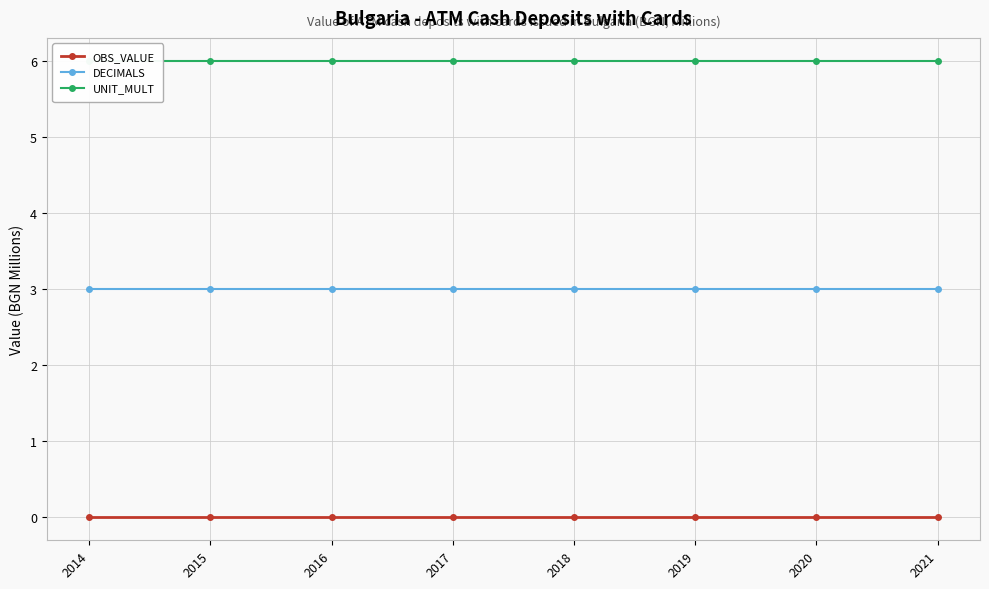

Reading right to left, extract all data points from this chart.

OBS_VALUE: 2021=0	2020=0	2019=0	2018=0	2017=0	2016=0	2015=0	2014=0
DECIMALS: 2021=3	2020=3	2019=3	2018=3	2017=3	2016=3	2015=3	2014=3
UNIT_MULT: 2021=6	2020=6	2019=6	2018=6	2017=6	2016=6	2015=6	2014=6